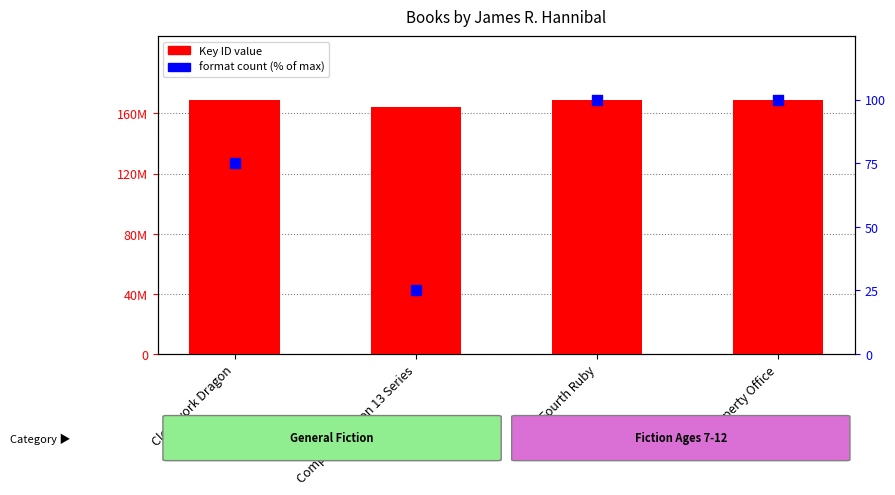

Which series contains the highest Y value?

Key (ID)